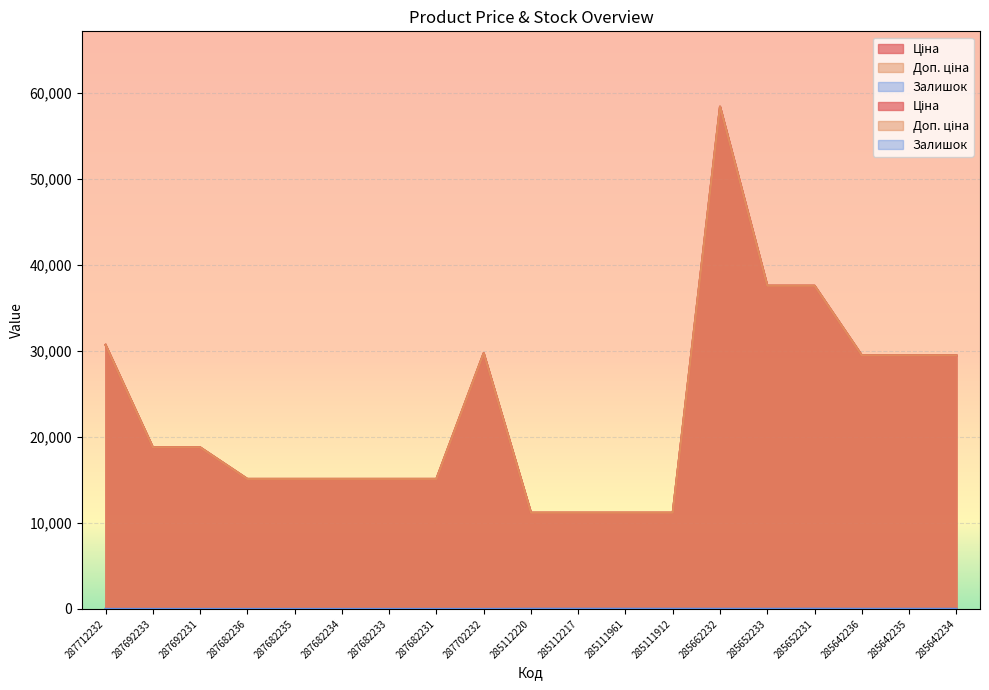

What is the label of the 2nd point from the right?

285642235